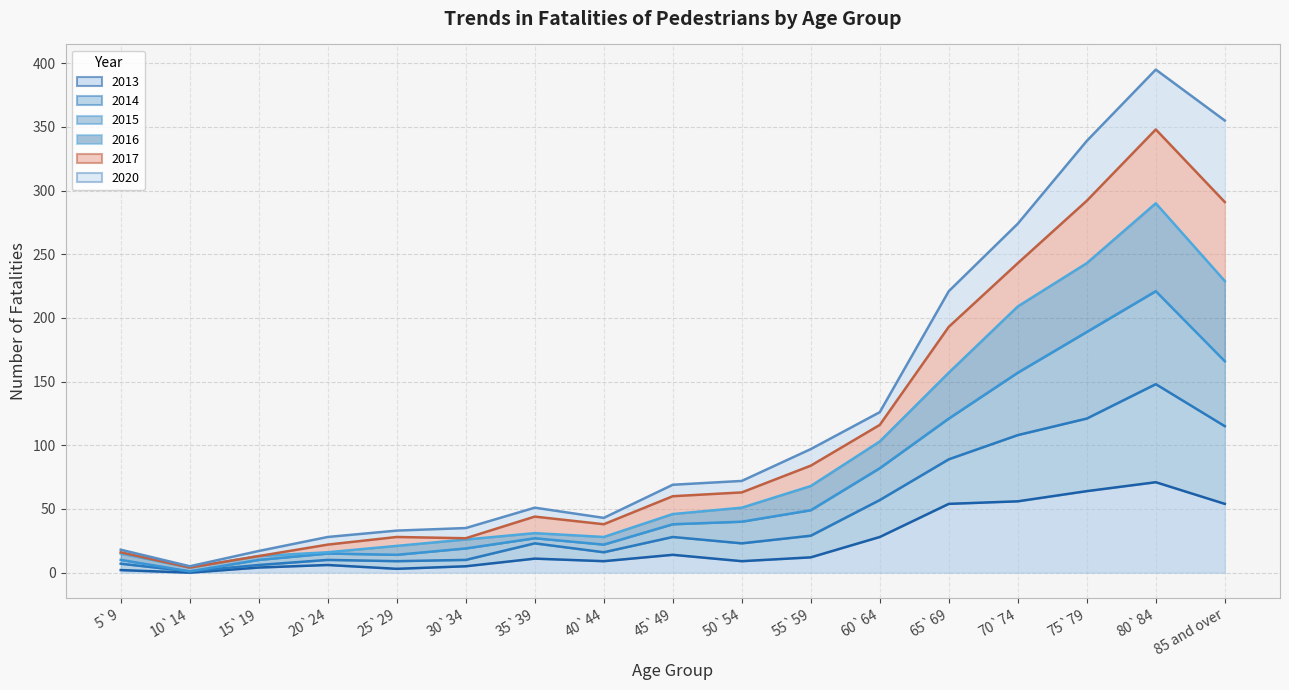

What is the highest value of the 2015 series?

221